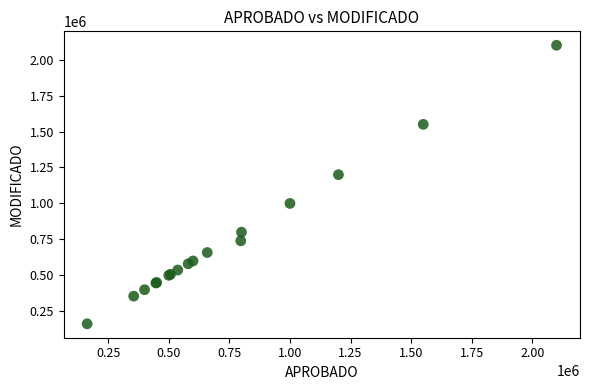

What Y value in the scatter plot is closest to 1131500?

1200000